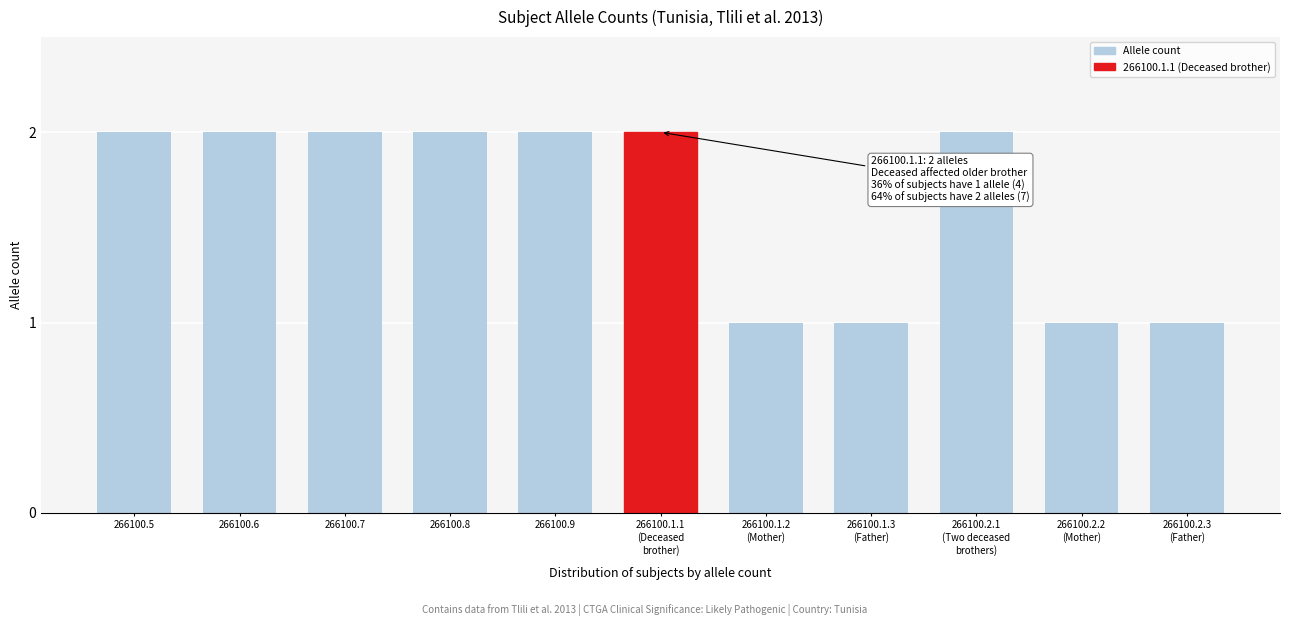

What is the ratio of the value at 266100.2.3
(Father) to the value at 266100.1.2
(Mother)?

1.0